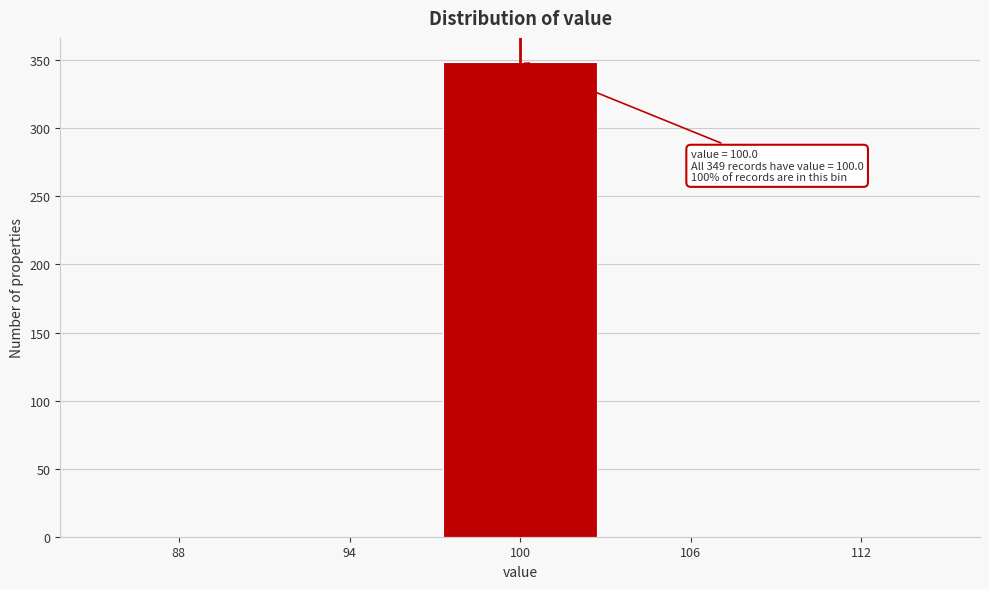

Over which range of the x-axis is the bar tallest?

97 to 103